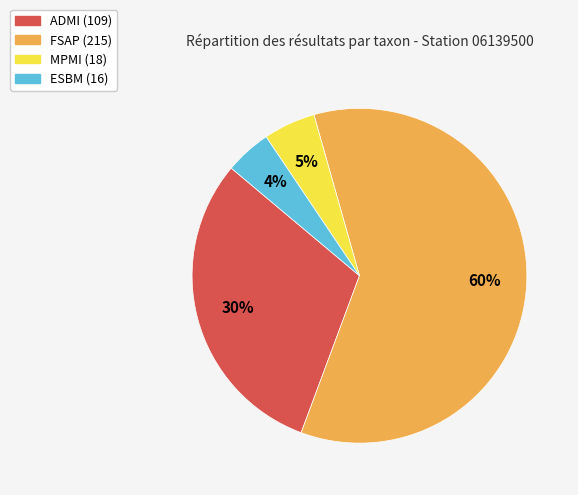

Do ESBM and MPMI together represent more than half of the pie?

No